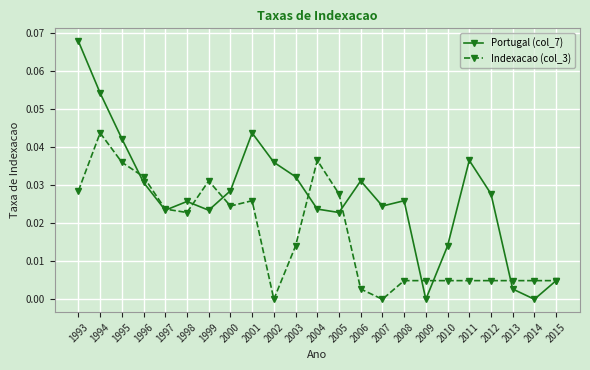

At which label does Portugal (col_7) reach its peak?

1993